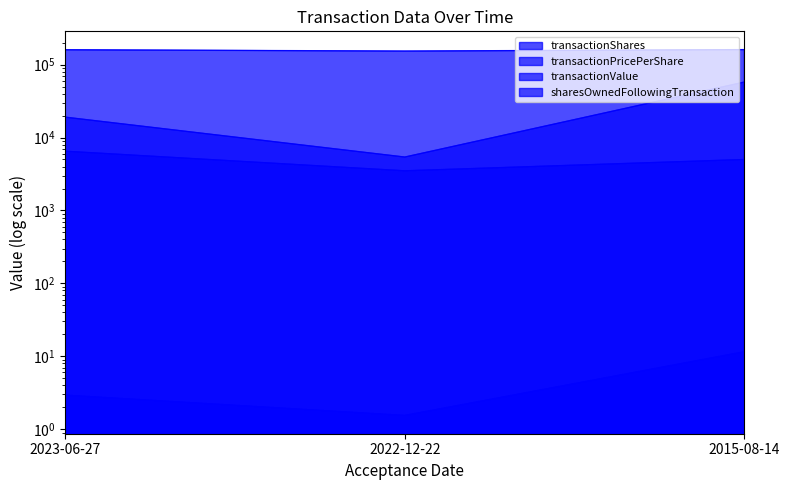

List the series in order of their peak value, lowest first.

transactionPricePerShare, transactionShares, transactionValue, sharesOwnedFollowingTransaction